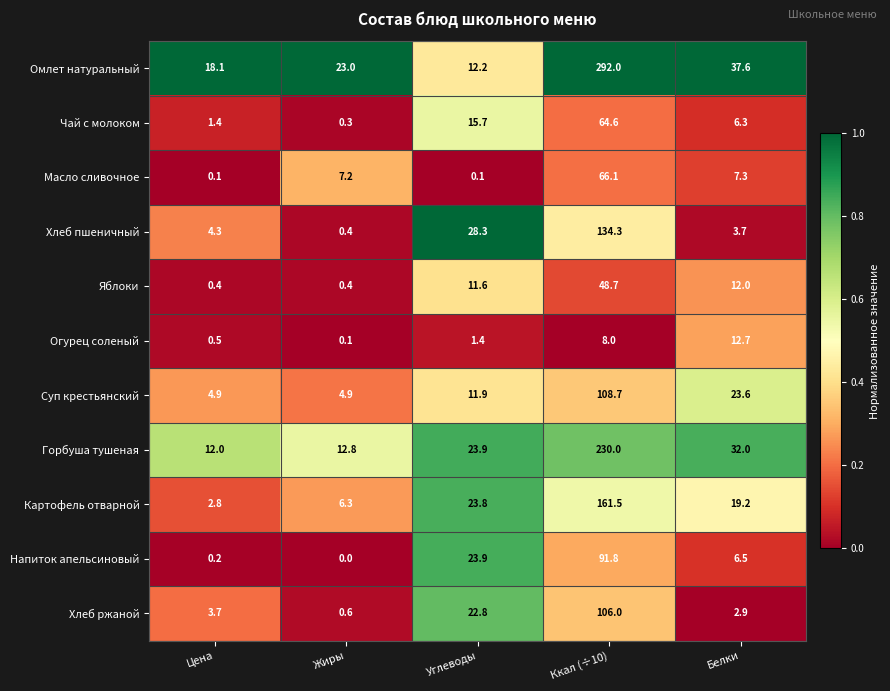

Is it true that Горбуша тушеная equals 19.0 at Жиры?

False